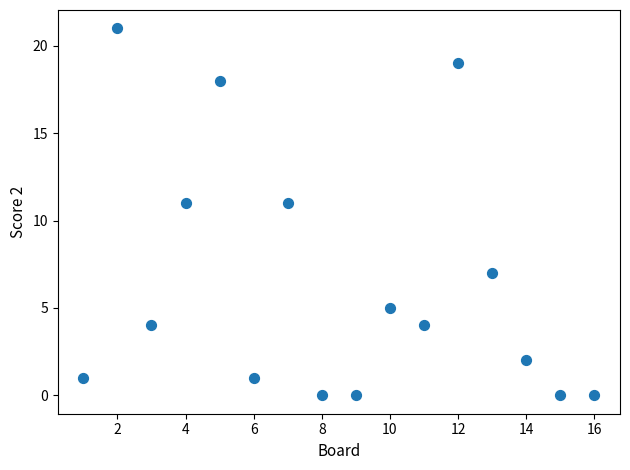

What is the range of X values (max minus min)?

15